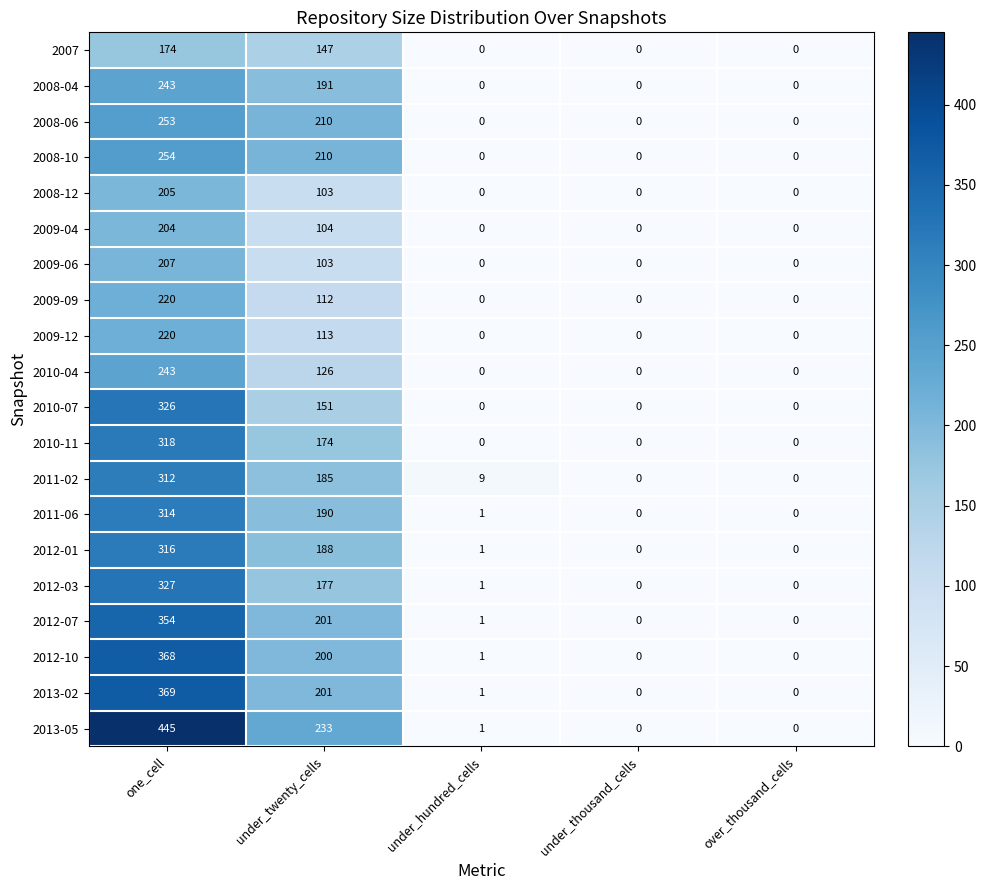

Is it true that 2011-06 equals 0 at under_hundred_cells?

False